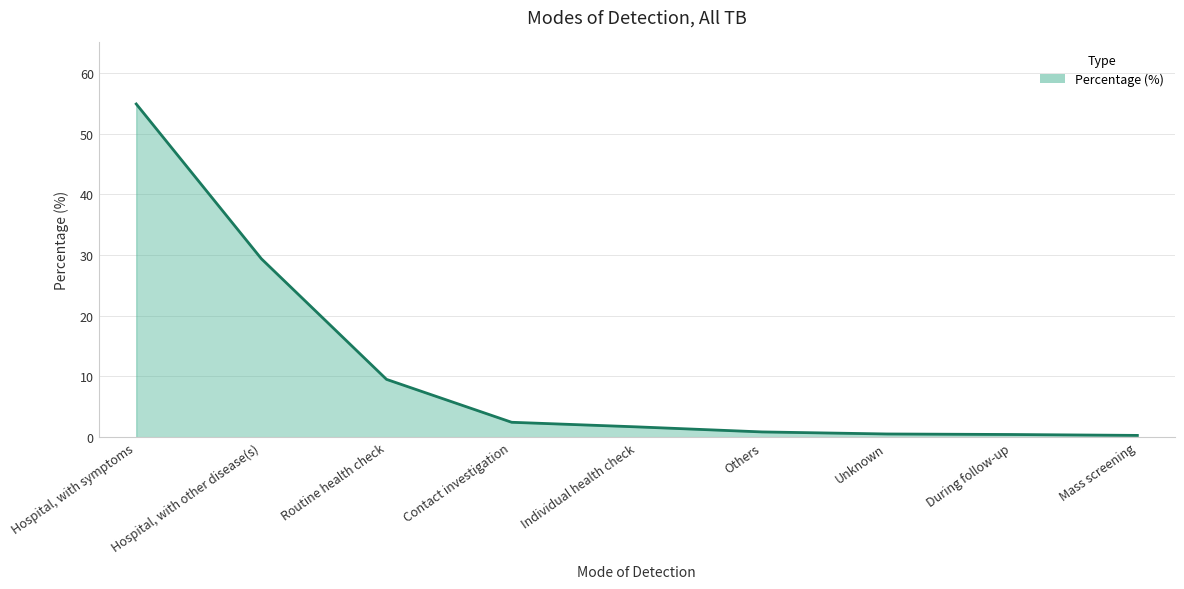

List the labels in order of value, largest first.

Hospital, with symptoms, Hospital, with other disease(s), Routine health check, Contact investigation, Individual health check, Others, Unknown, During follow-up, Mass screening